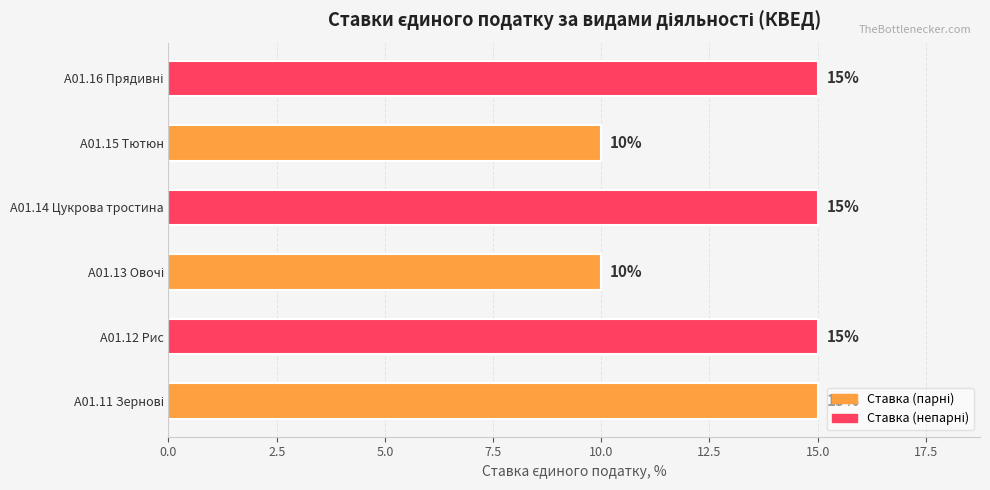

How many values are between 10 and 15?

6